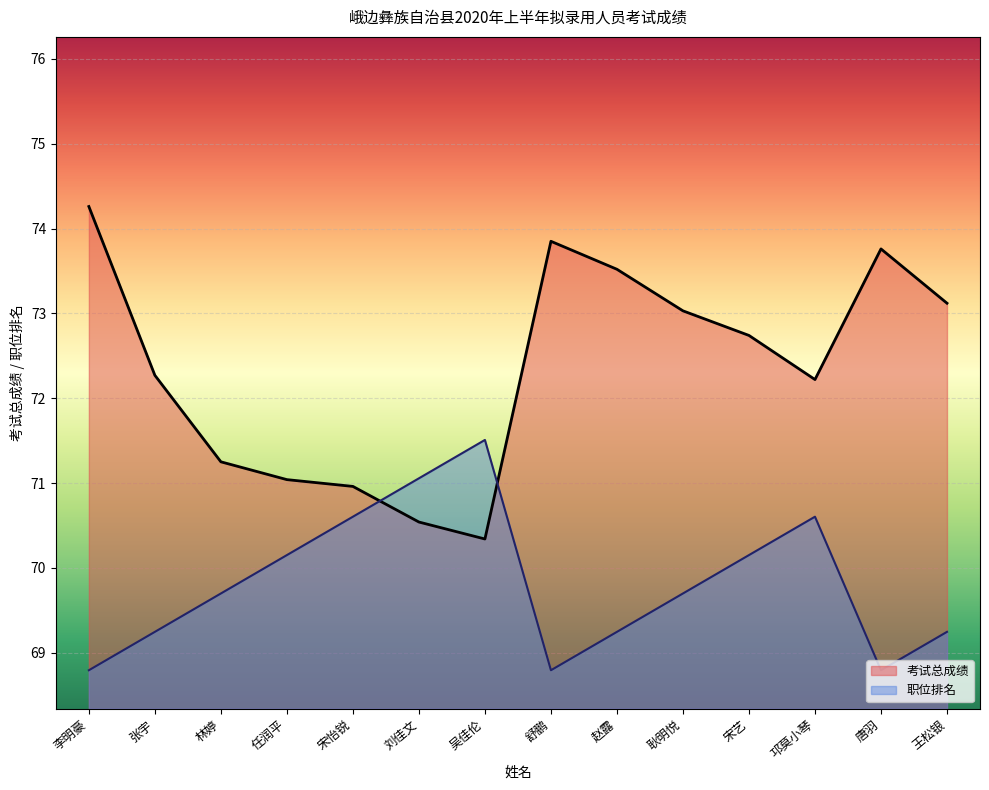

What position from the right is 林婷?

12